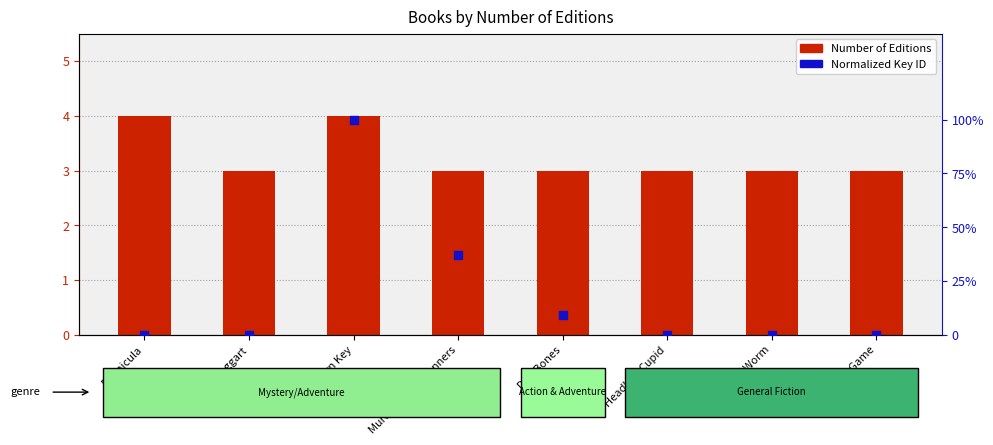

Is the value of Normalized Key ID at Headless Cupid greater than the value of Number of Editions at Murder Is Bad Manners?

No